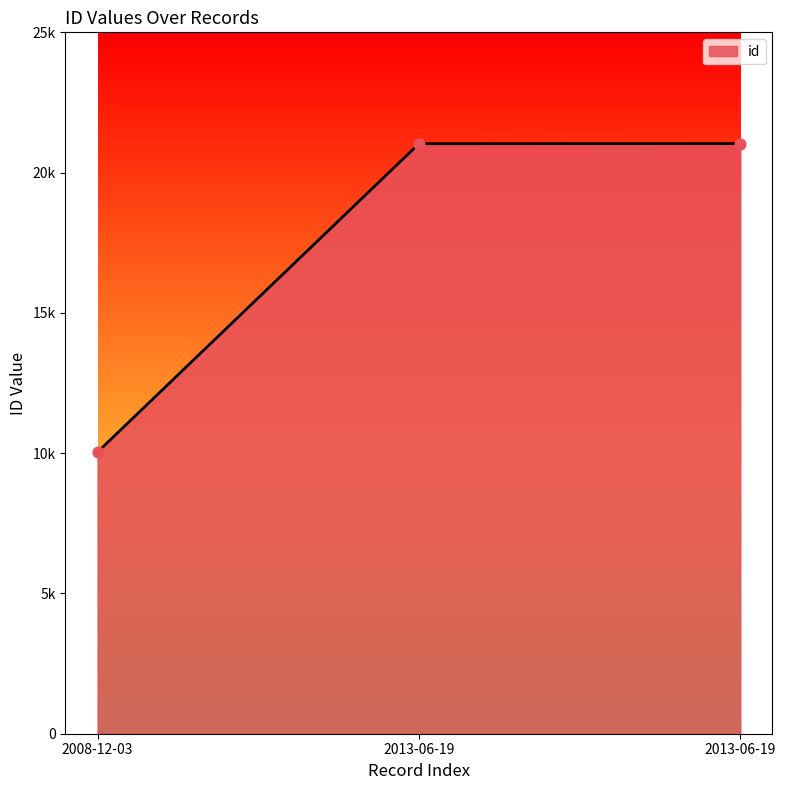

Approximately how many times larger is the value at 2008-12-03 compared to 2013-06-19?

0.5